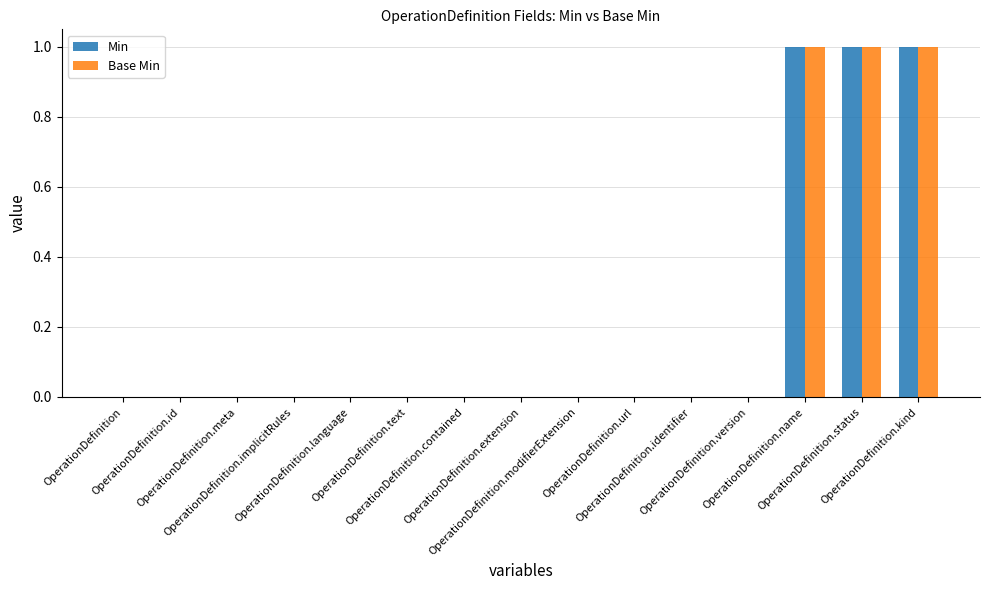

What is the sum of all Base Min values?

3